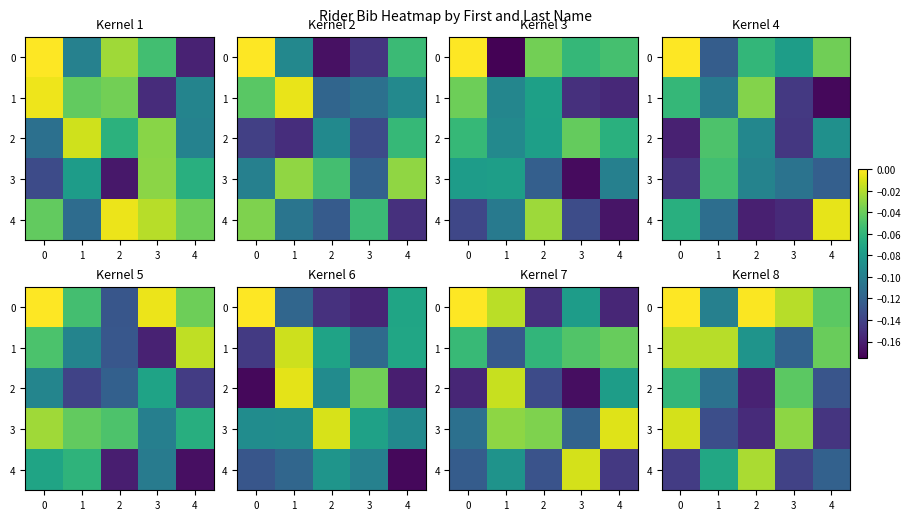

The value of 2 at 4 is -0.2. True or false?

False